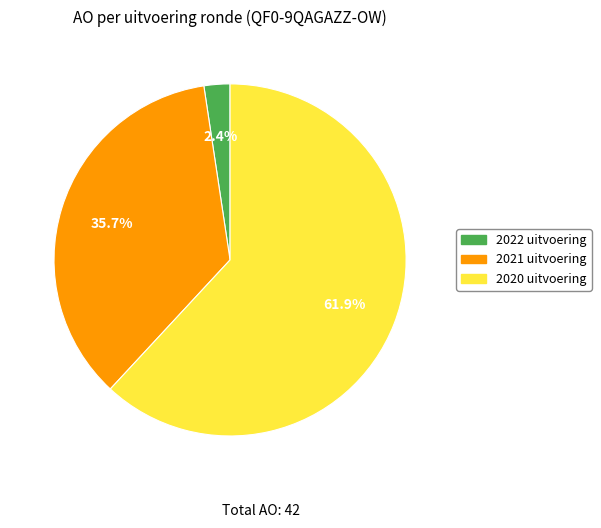

To the nearest percent, what is the combined percentage of 2020 uitvoering and 2021 uitvoering?

98%